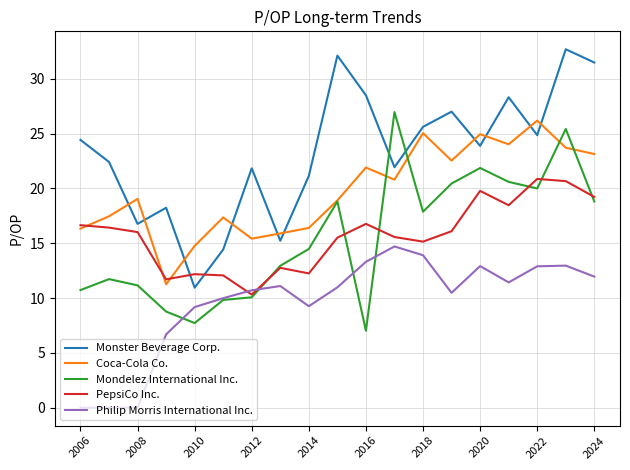

What is the maximum value shown in the chart?

32.7